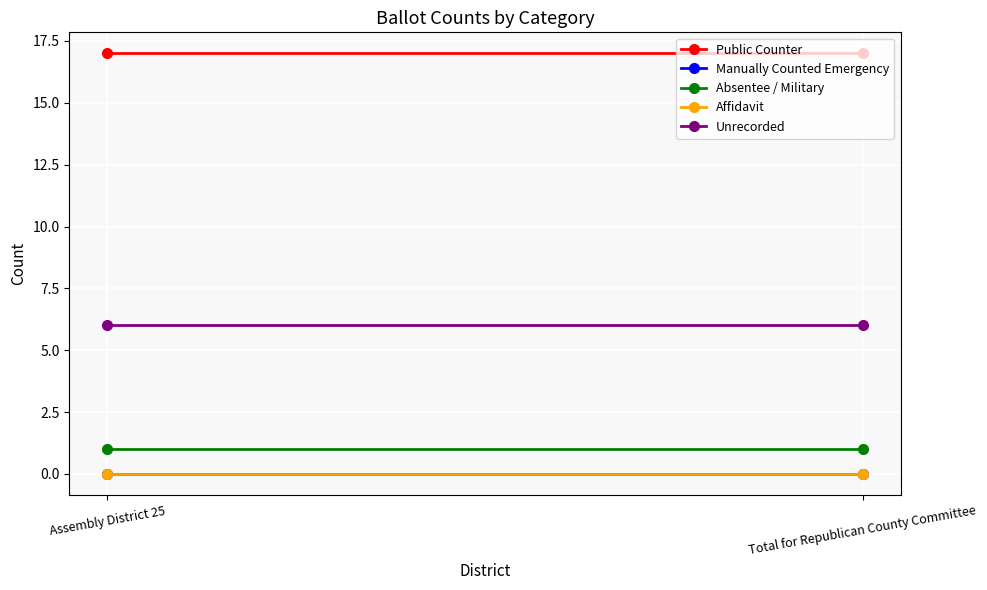

Is this an area chart (filled region under the line)?

No